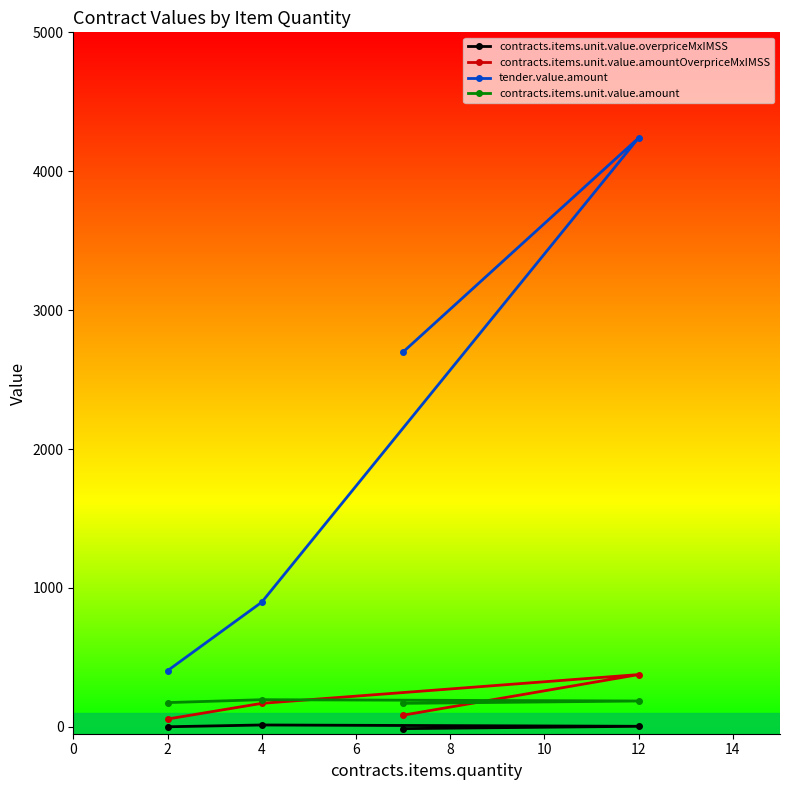

What value does the contracts.items.unit.value.amountOverpriceMxIMSS series have at 2?

55.7